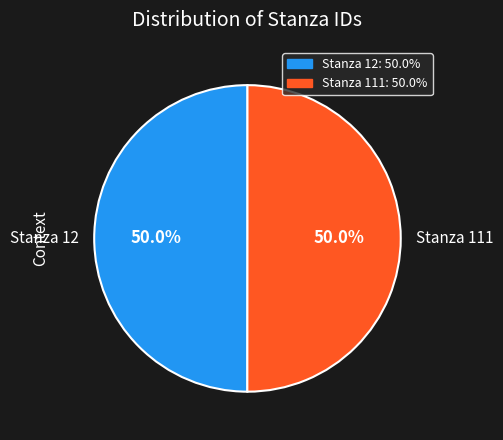

The Stanza 12 slice represents 50% of the pie. True or false?

True